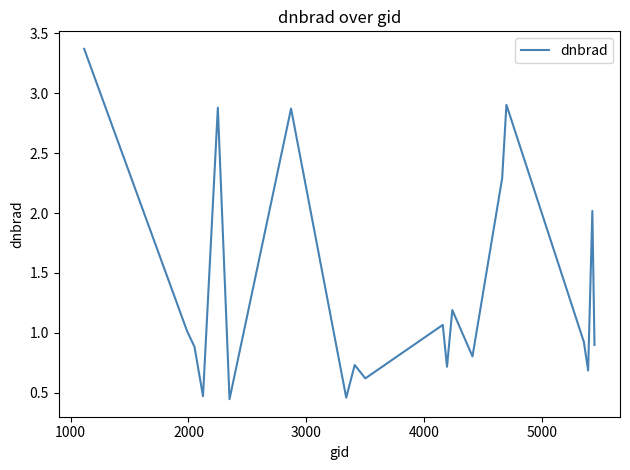

What is the greatest value displayed?

3.4